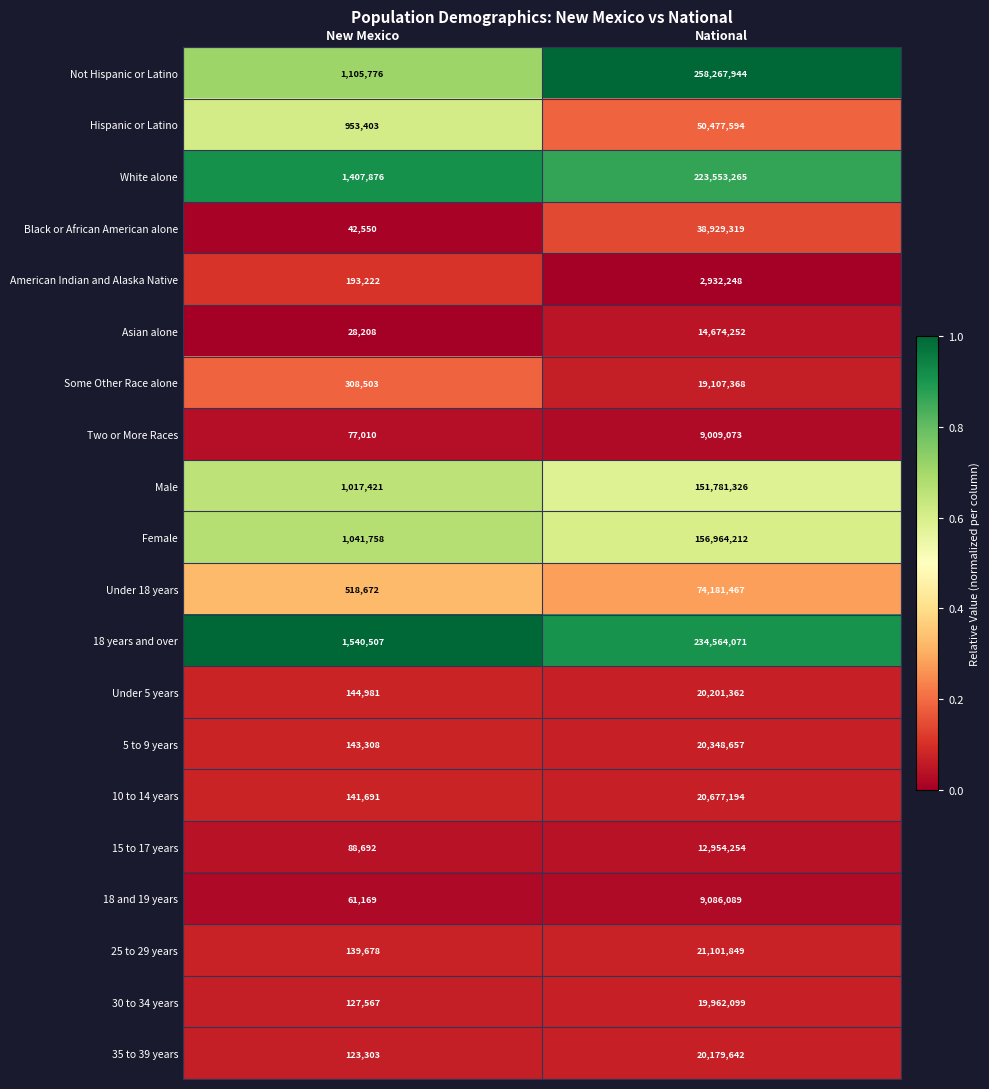

True or false: Male has a value of 1625832 at New Mexico.

False